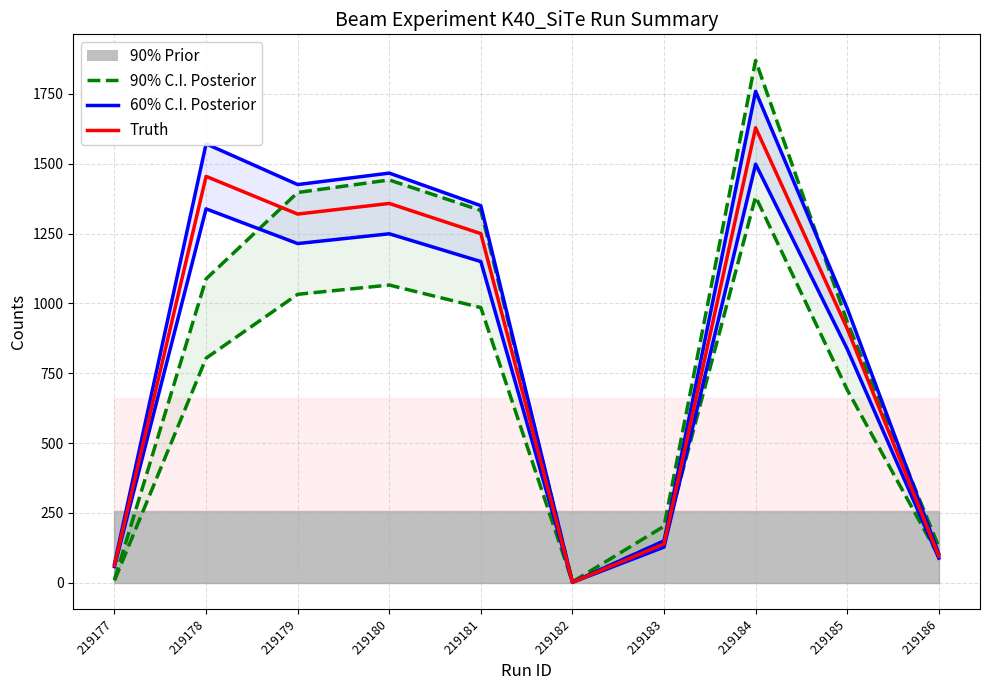

The value of Truth at 219180 is 619.5. True or false?

False